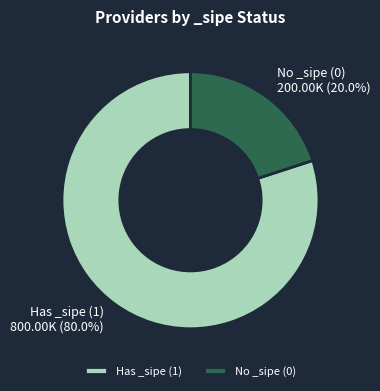

Does No _sipe (0) represent more than half of the total?

No